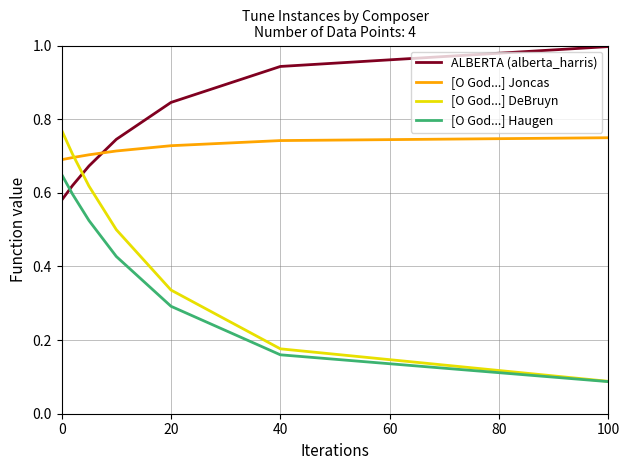

What is the maximum value for ALBERTA (alberta_harris)?

1.0